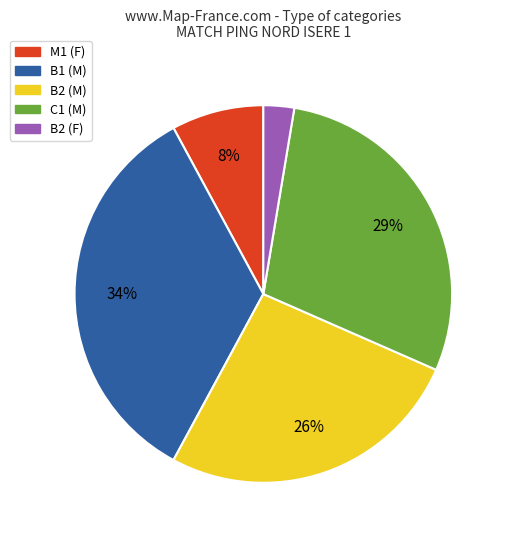

True or false: C1 (M) accounts for 36% of the total.

False